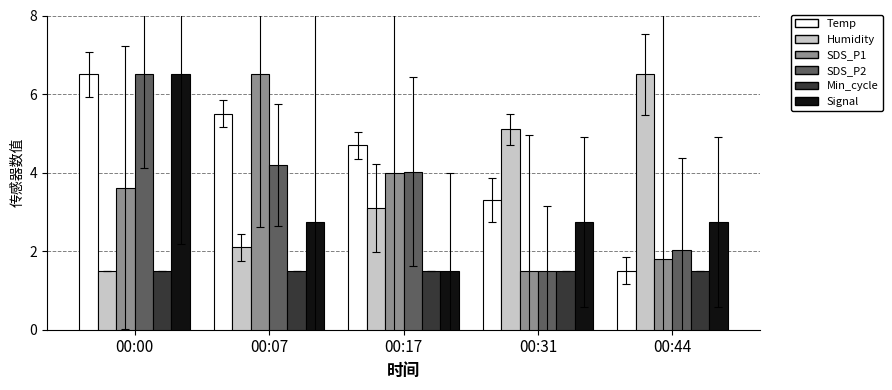

What is the value of the Humidity bar at the 4th from the left?

5.1